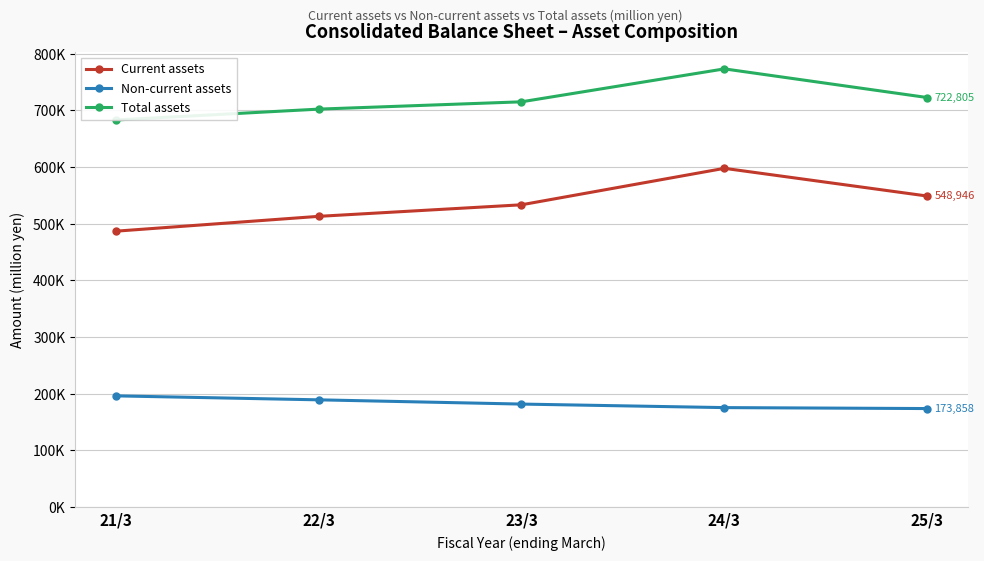

Where does the Current assets series first go above 533519?

24/3